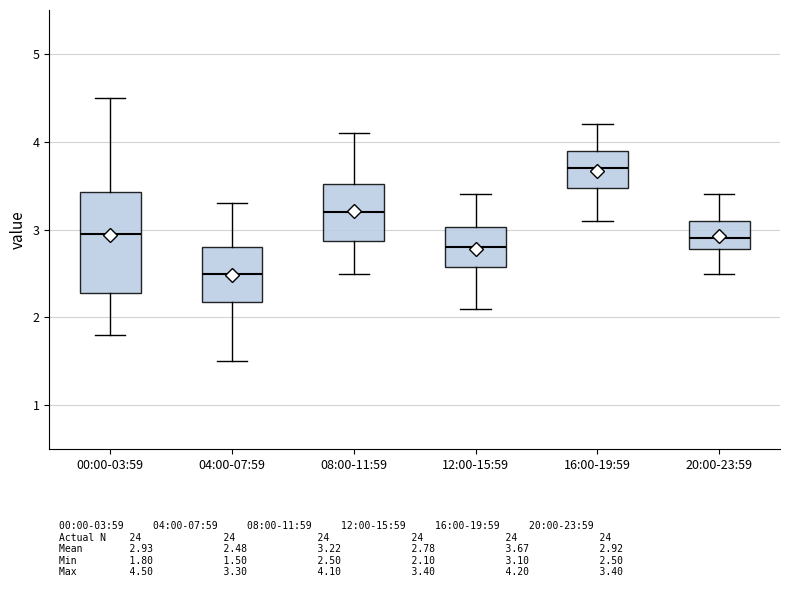

Reading left to right, transcribe this box plot: for each box, give where its median line is, the range the box spans, and where its two whiskers end, as read against the y-axis. The values are not printed on the chart, so give them approximately, as read against the axis.

00:00-03:59: median 3.0, box 2.3 to 3.4, whiskers 1.8 to 4.5
04:00-07:59: median 2.5, box 2.2 to 2.8, whiskers 1.5 to 3.3
08:00-11:59: median 3.2, box 2.9 to 3.5, whiskers 2.5 to 4.1
12:00-15:59: median 2.8, box 2.6 to 3.0, whiskers 2.1 to 3.4
16:00-19:59: median 3.7, box 3.5 to 3.9, whiskers 3.1 to 4.2
20:00-23:59: median 2.9, box 2.8 to 3.1, whiskers 2.5 to 3.4